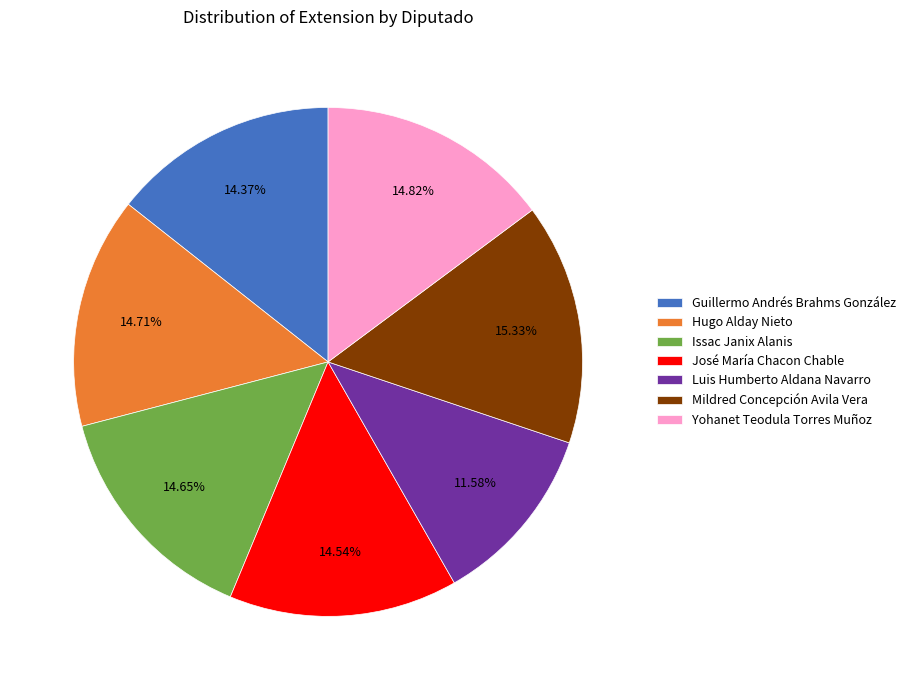

How many slices are in this pie chart?

7